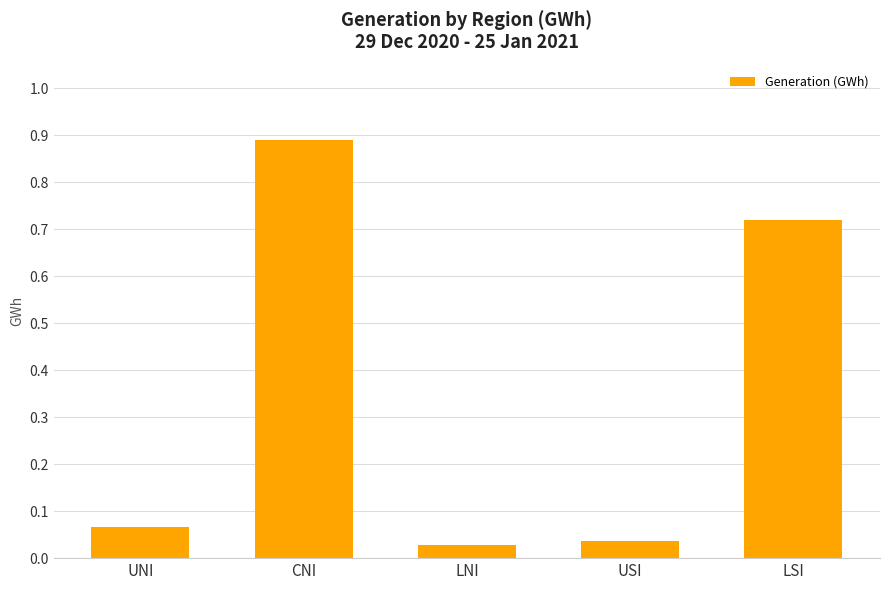

What is the change in value from UNI to CNI?

+0.8